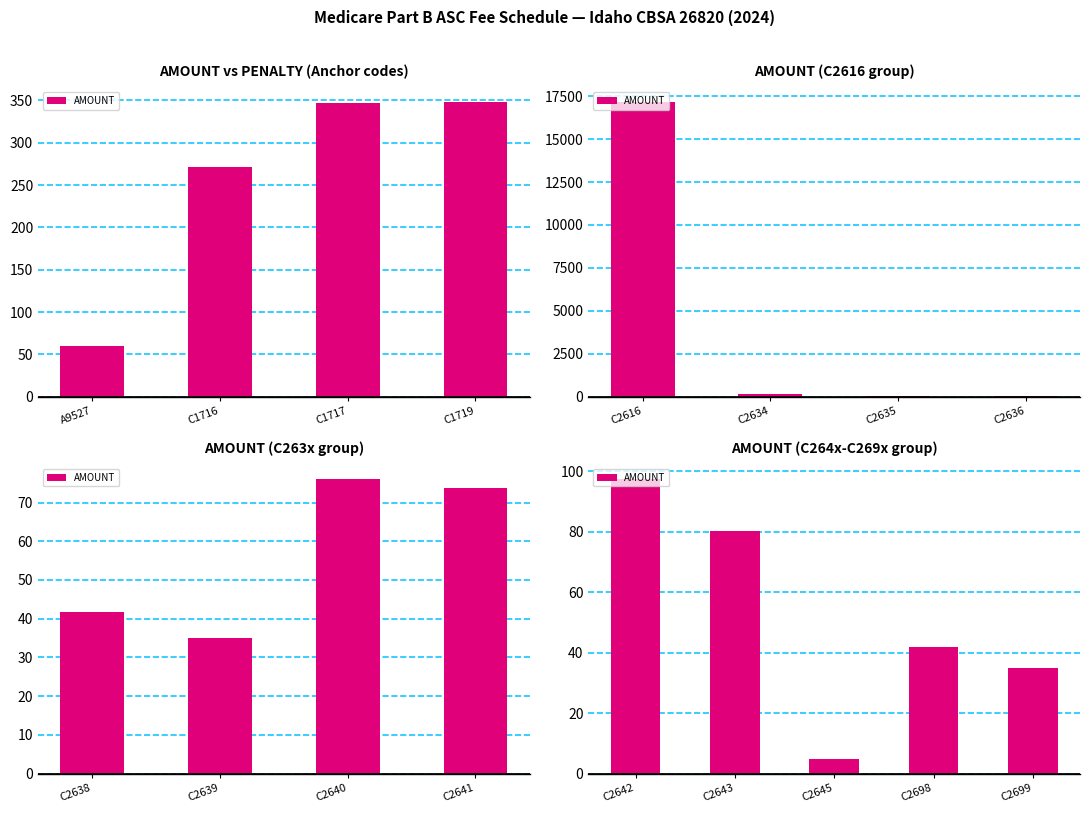

The chart shows a value of 26.5 at C2643. True or false?

False